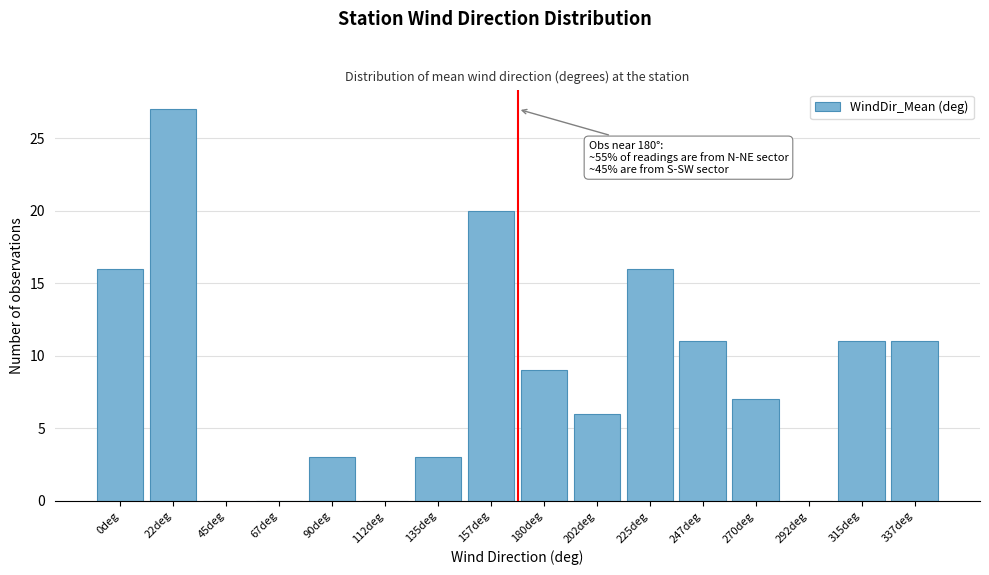

Reading left to right, what are all the values shown in this chart?

0deg=16	22deg=27	45deg=0	67deg=0	90deg=3	112deg=0	135deg=3	157deg=20	180deg=9	202deg=6	225deg=16	247deg=11	270deg=7	292deg=0	315deg=11	337deg=11